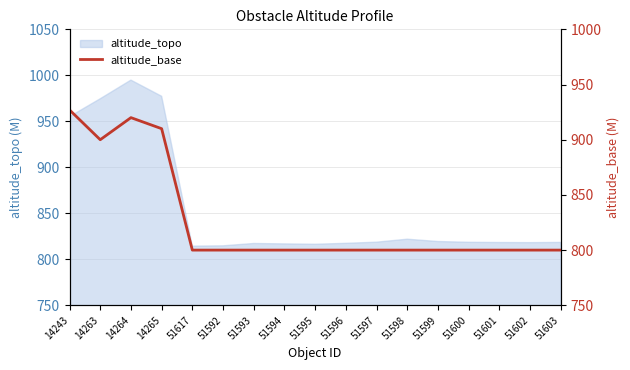

How many categories are shown in the chart?

17